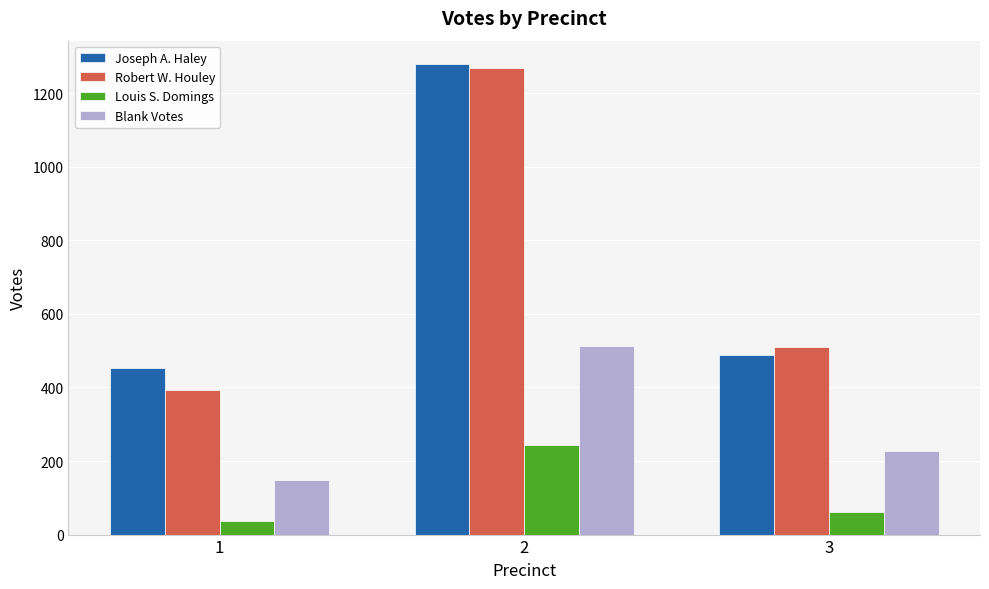

How many bars are there in each group?

4